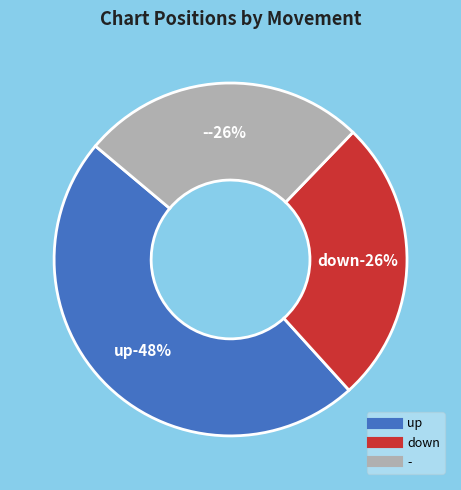

The up slice represents 48% of the pie. True or false?

True